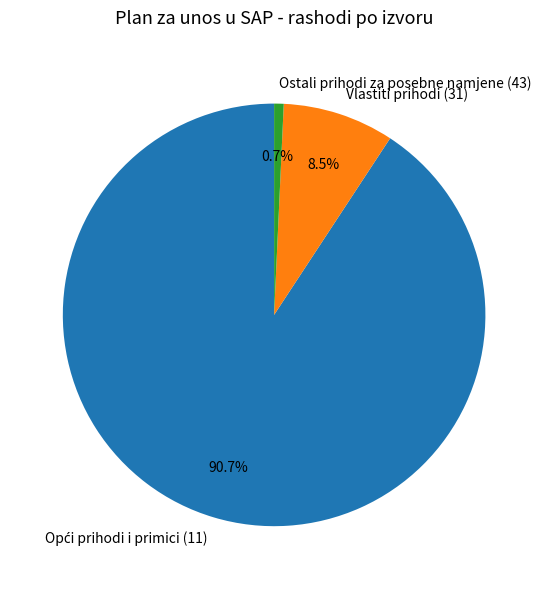

Do Ostali prihodi za posebne namjene (43) and Vlastiti prihodi (31) together represent more than half of the pie?

No